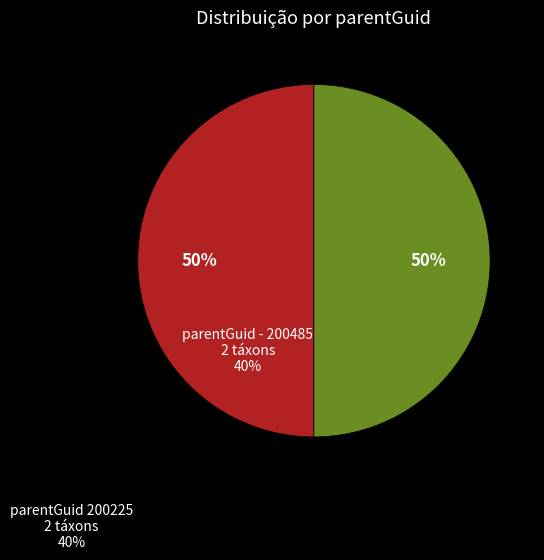

To the nearest percent, what is the average slice percentage?

50%